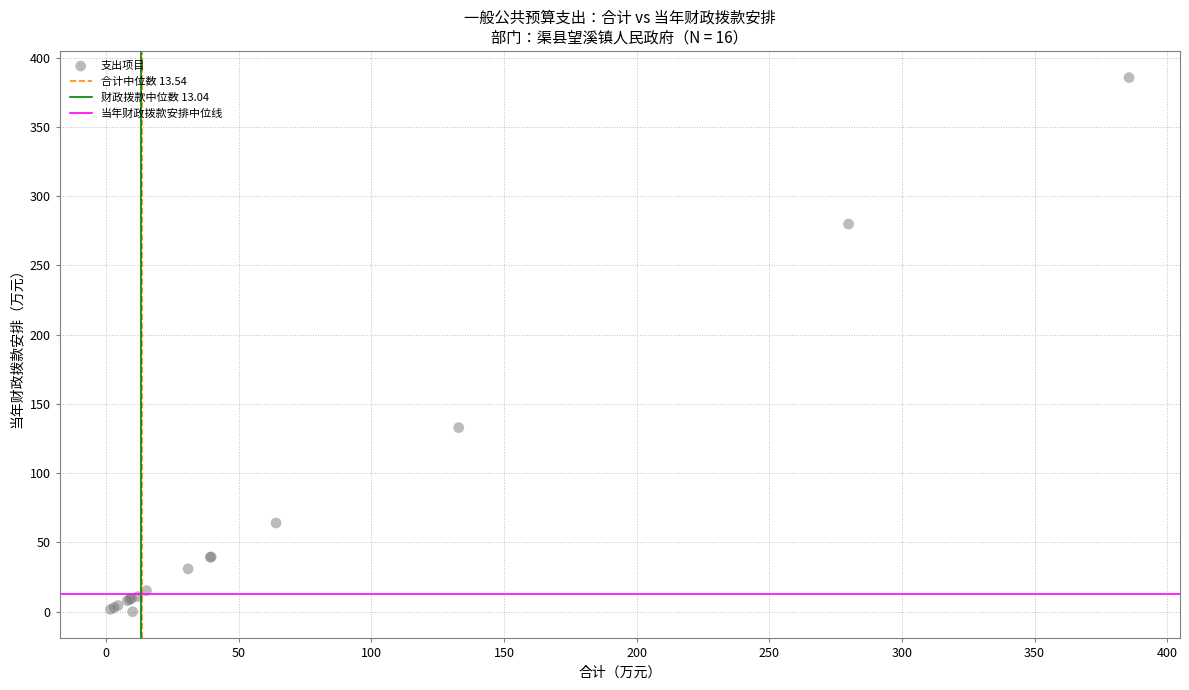

What Y value in the scatter plot is closest to 192?

132.9